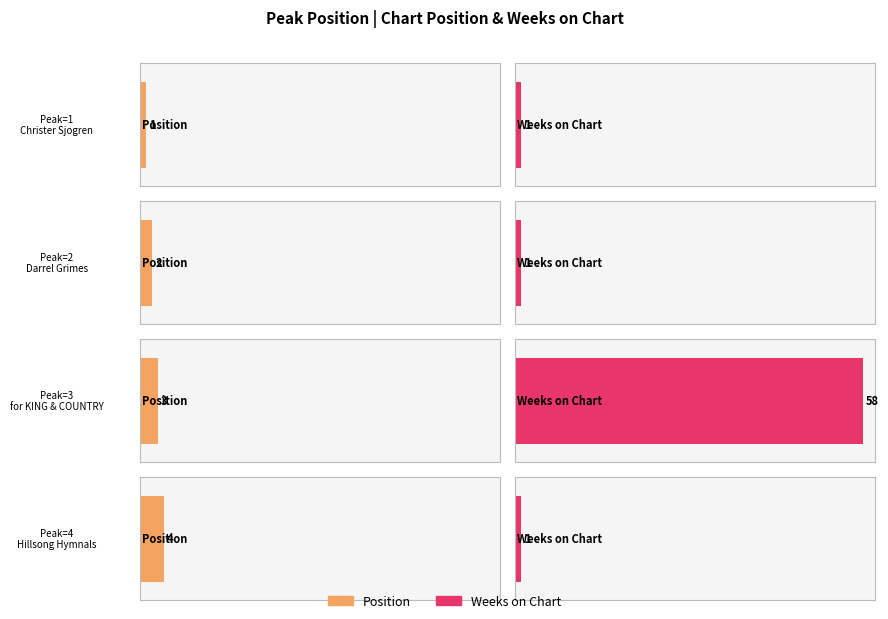

How many distinct data groups are displayed?

2